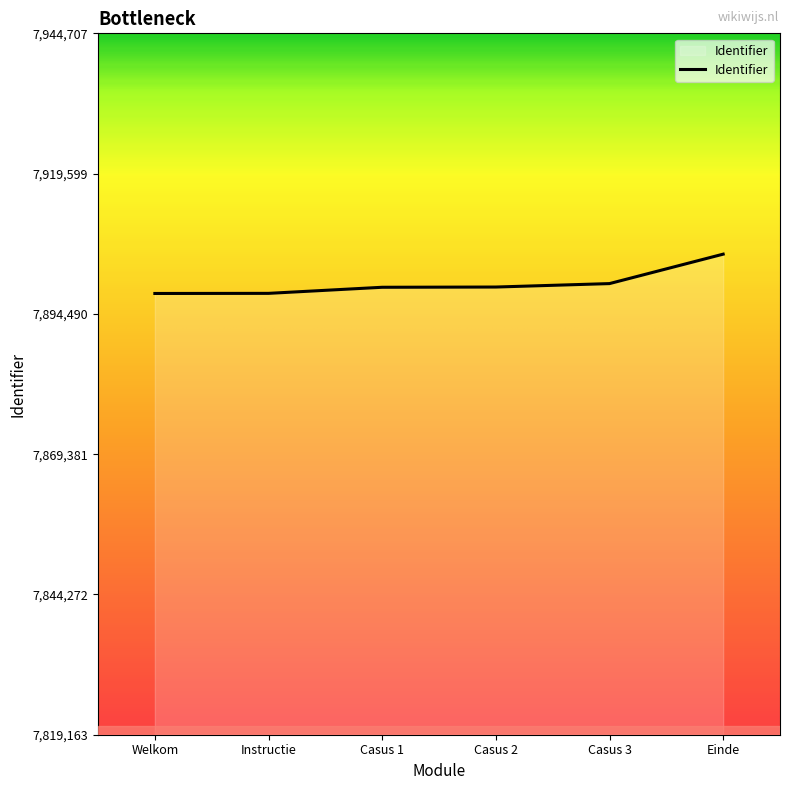

Count the number of data series in this chart.

1